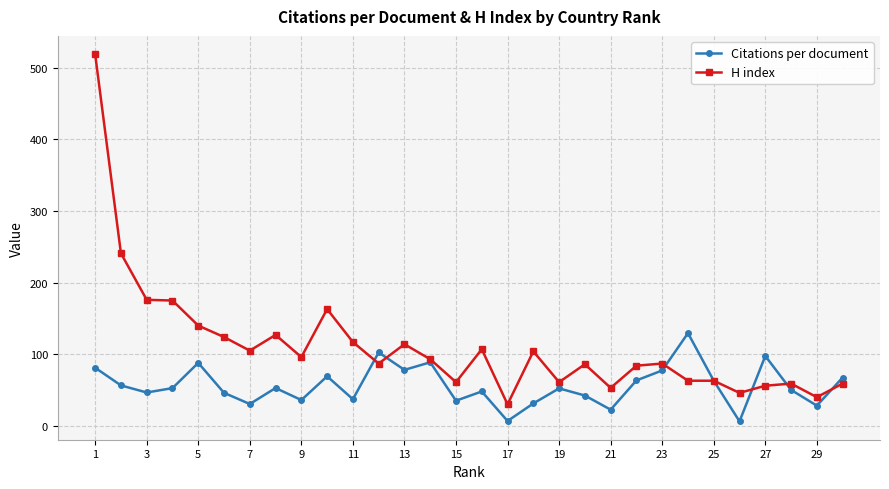

Which series has the largest range (max minus min)?

H index